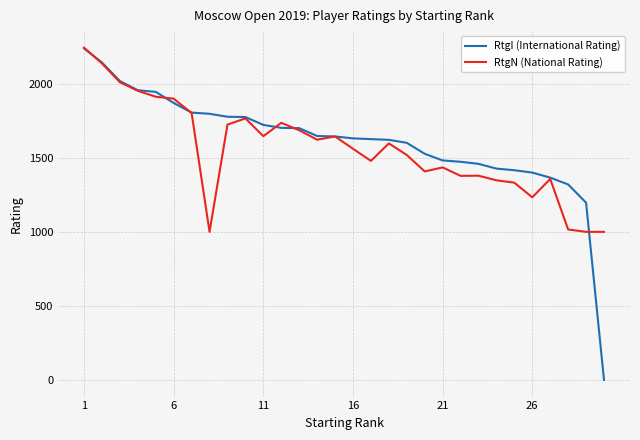

What is the maximum value for RtgN (National Rating)?

2243